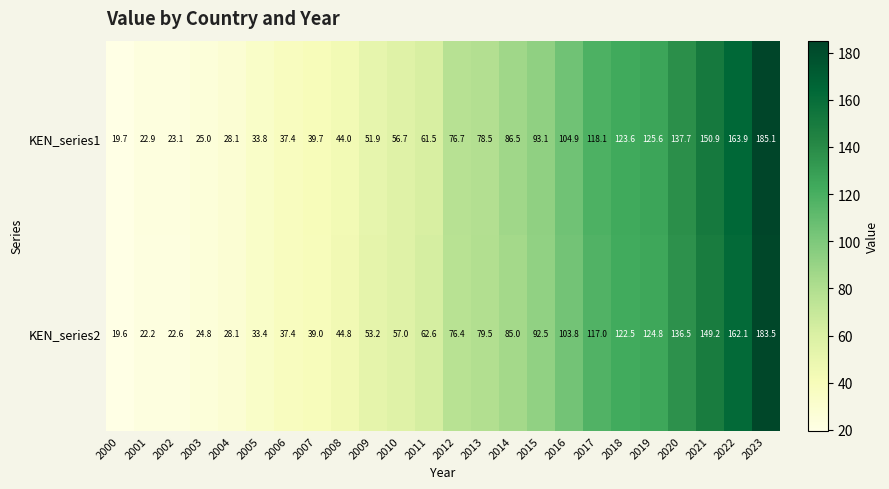

At which category is the sum across all series the highest?

2023